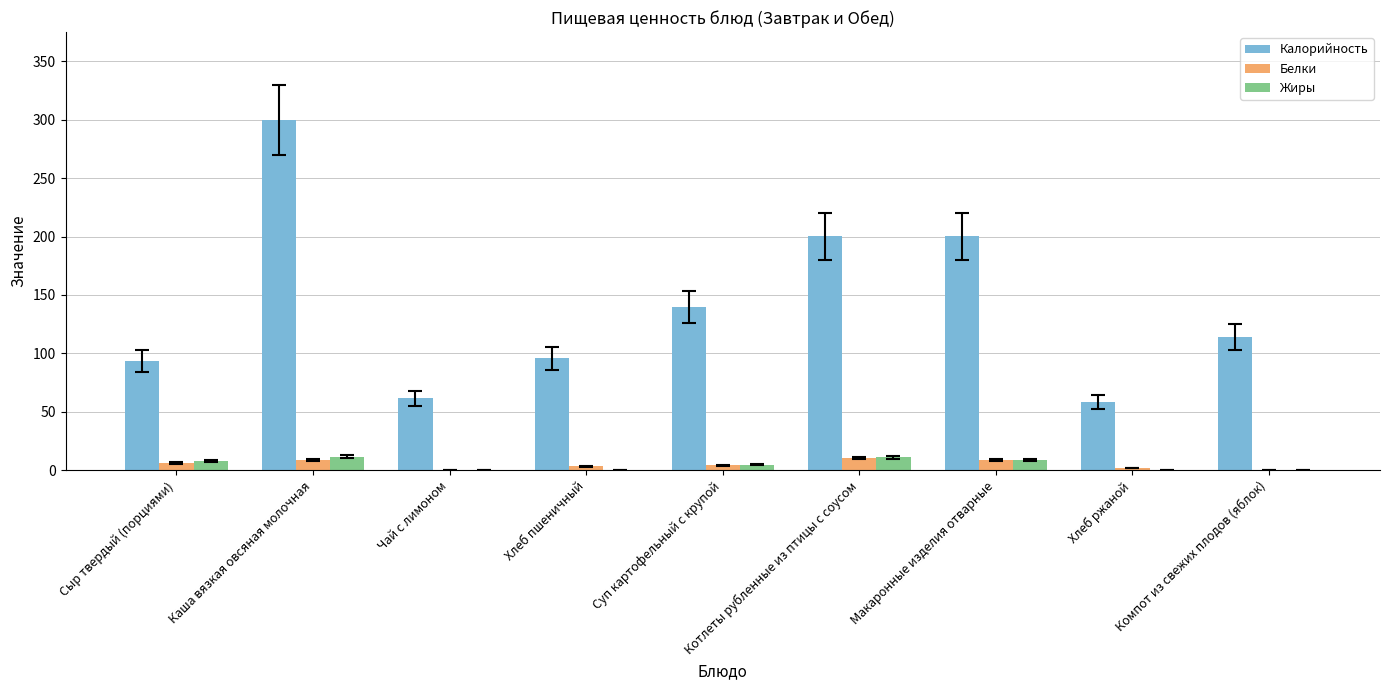

True or false: Калорийность has a value of 97.1 at Хлеб ржаной.

False